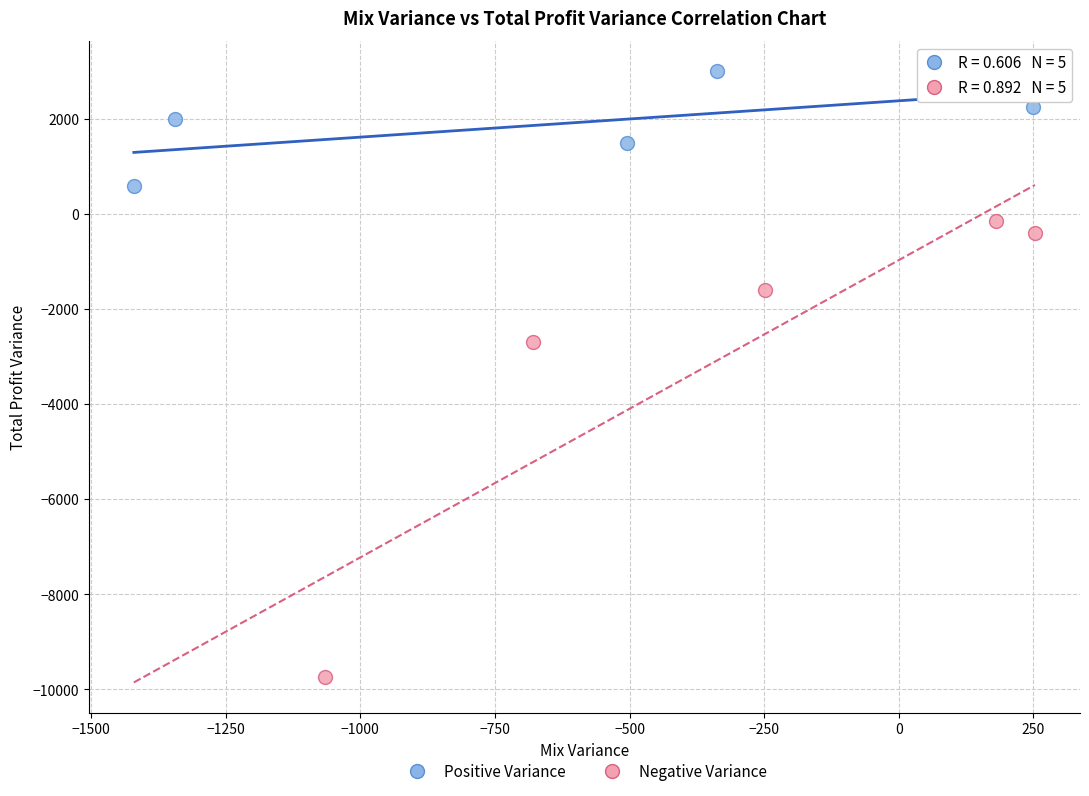

Which series has the largest Y range (max minus min)?

Negative Variance